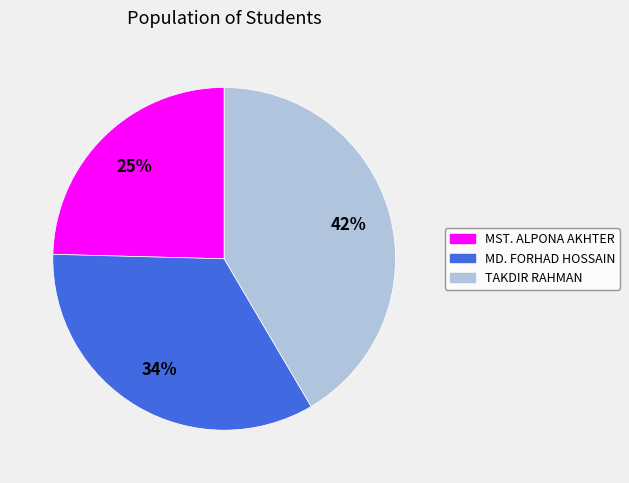

How many slices are in this pie chart?

3